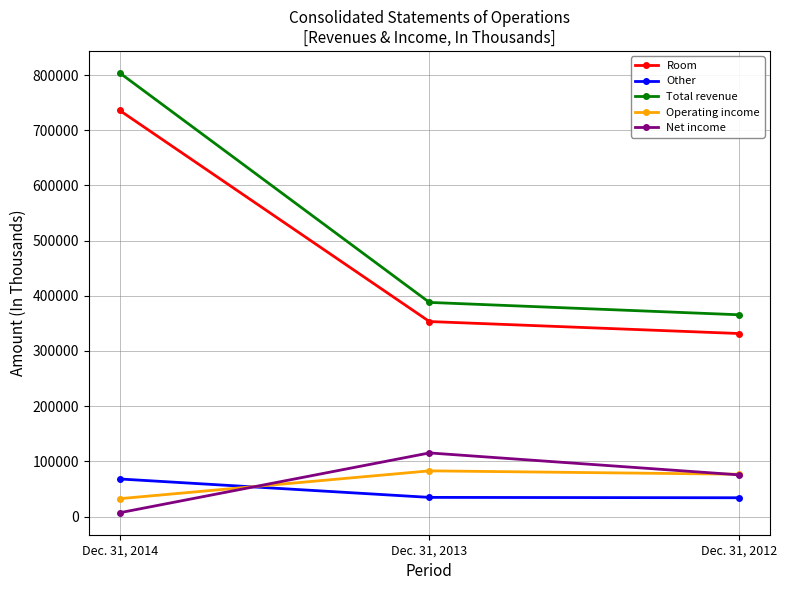

What are all the series names shown in the legend?

Room, Other, Total revenue, Operating income, Net income